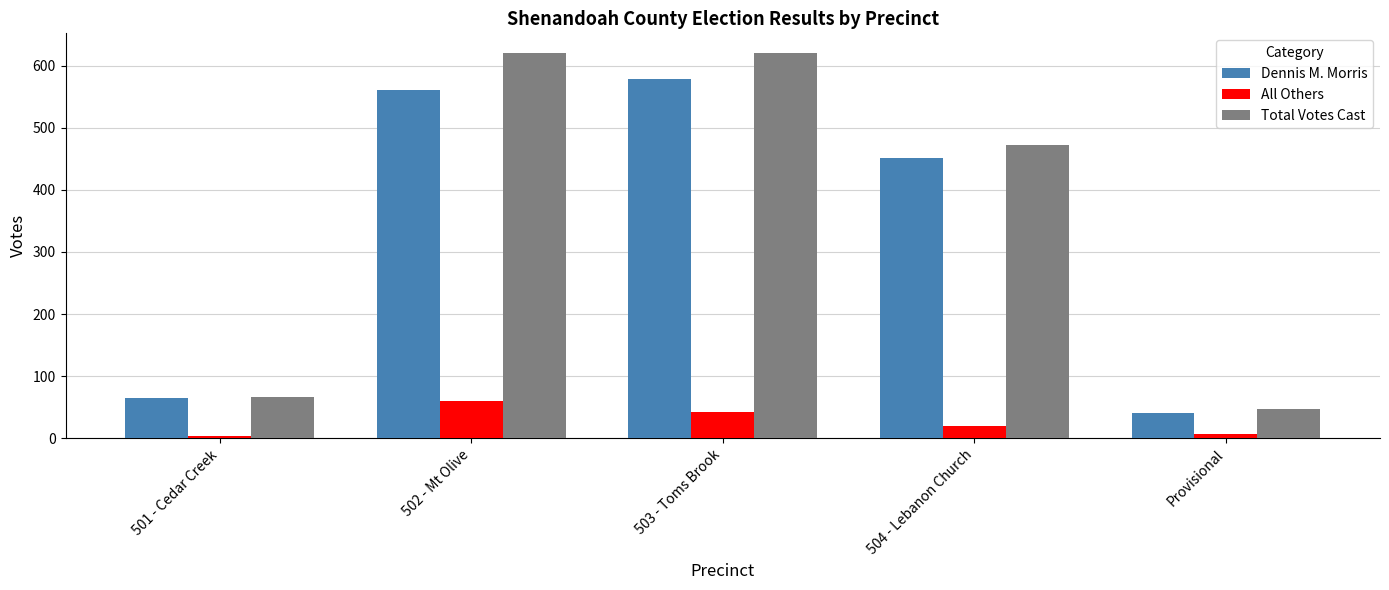

What is the difference between the Dennis M. Morris values at 502 - Mt Olive and 501 - Cedar Creek?

497